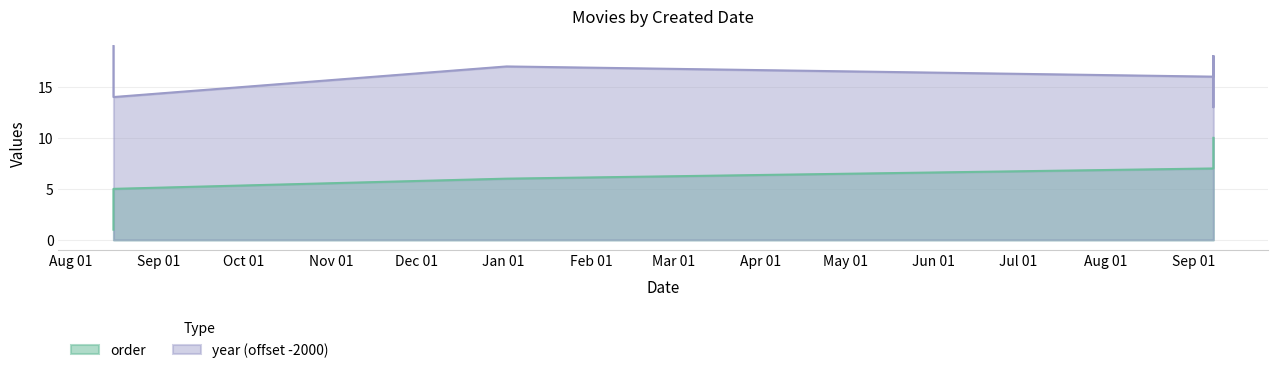

What is the label of the 4th point from the left?

2019-08-16